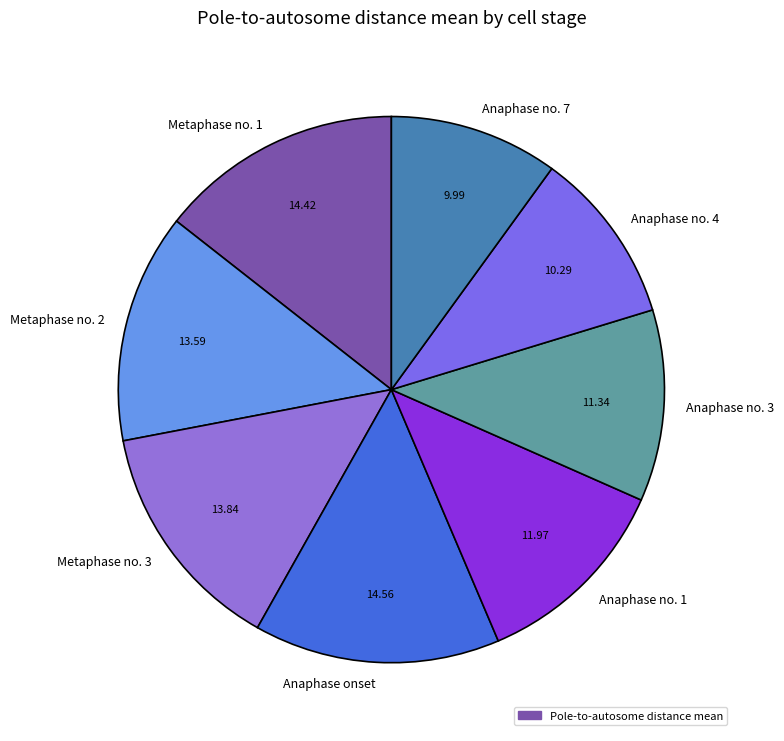

Is there any slice that represents more than half of the pie?

No